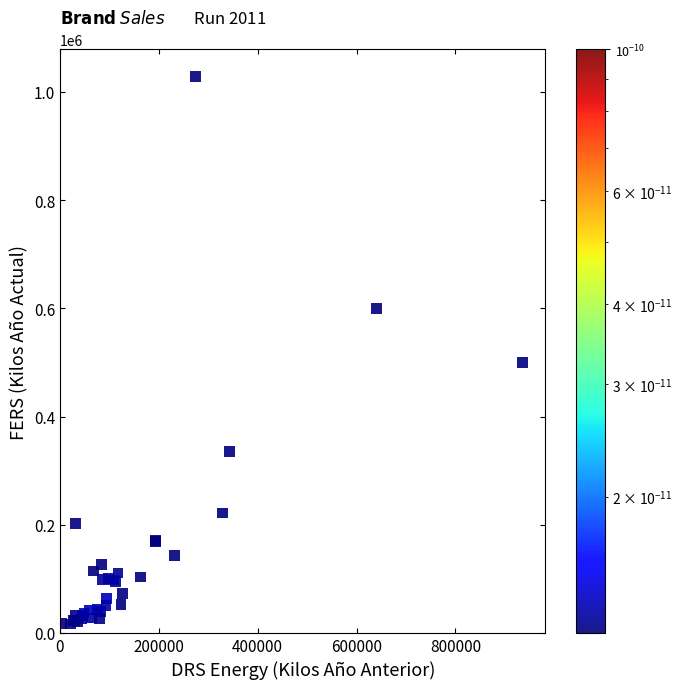

What Y value in the scatter plot is closest to 522398?

499255.5